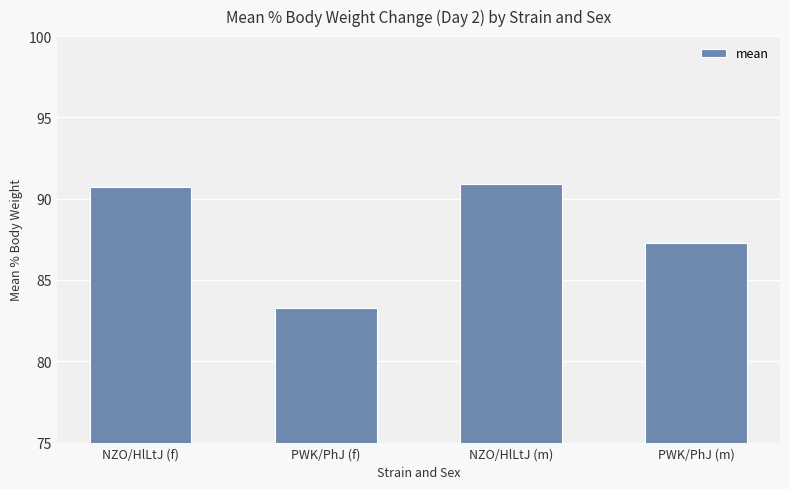

True or false: the data shows 90.9 at NZO/HlLtJ (m).

True